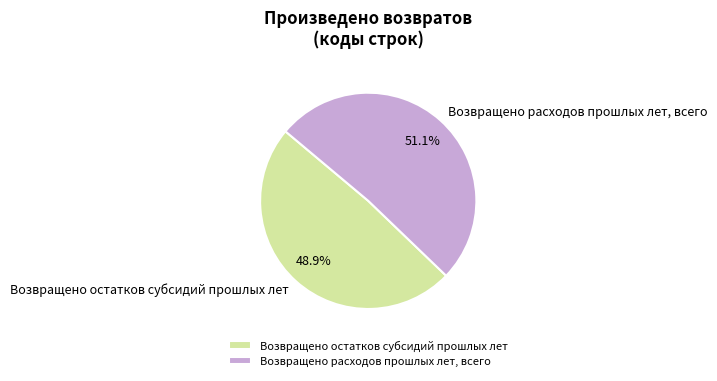

How many segments does this pie chart have?

2